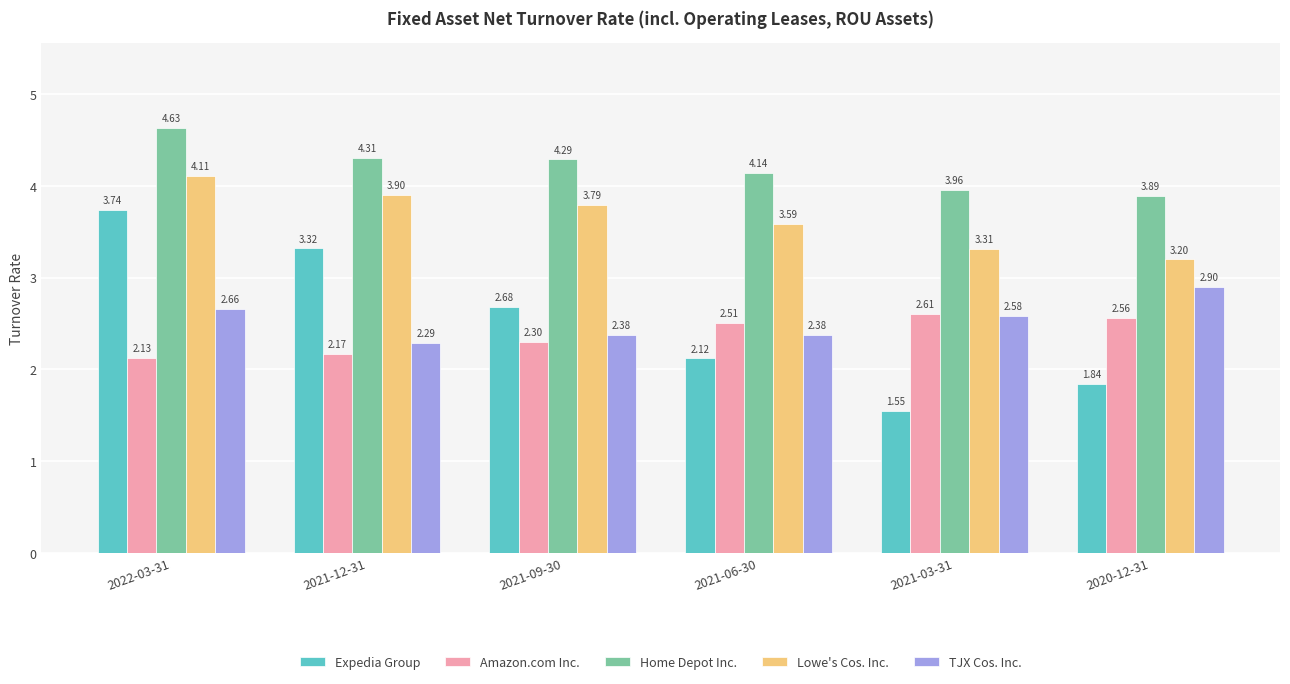

Count the TJX Cos. Inc. values in the range 2 to 3.

6